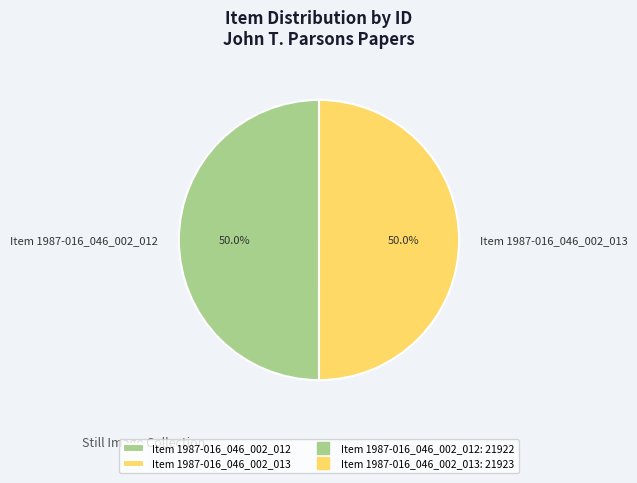

What is the total percentage of Item 1987-016_046_002_013 and Item 1987-016_046_002_012?

100.0%